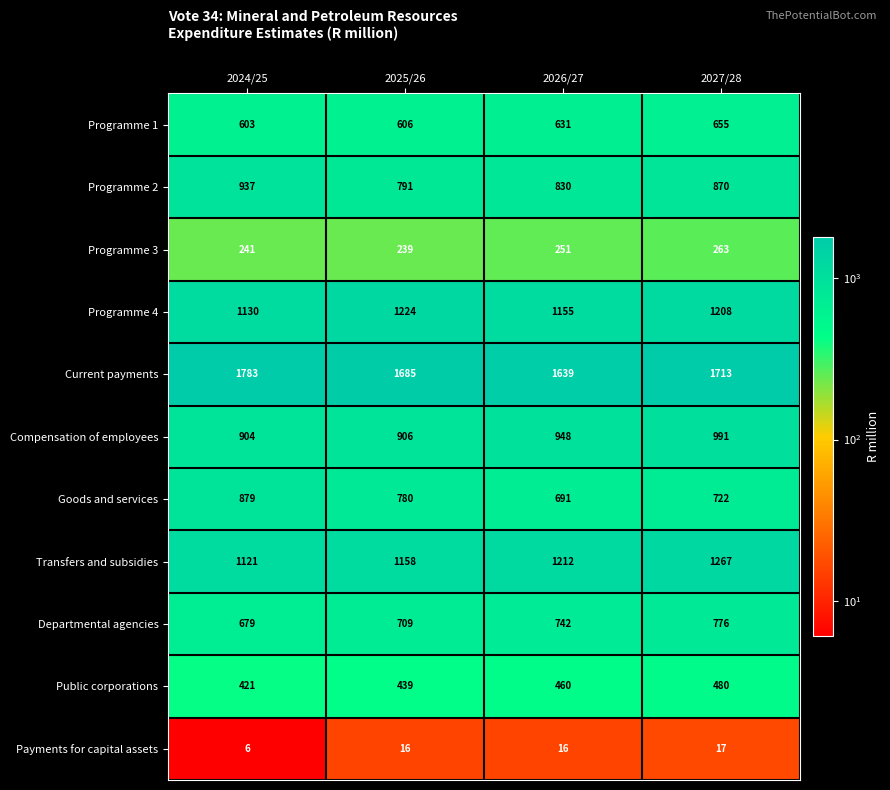

What is the greatest value displayed?

1783